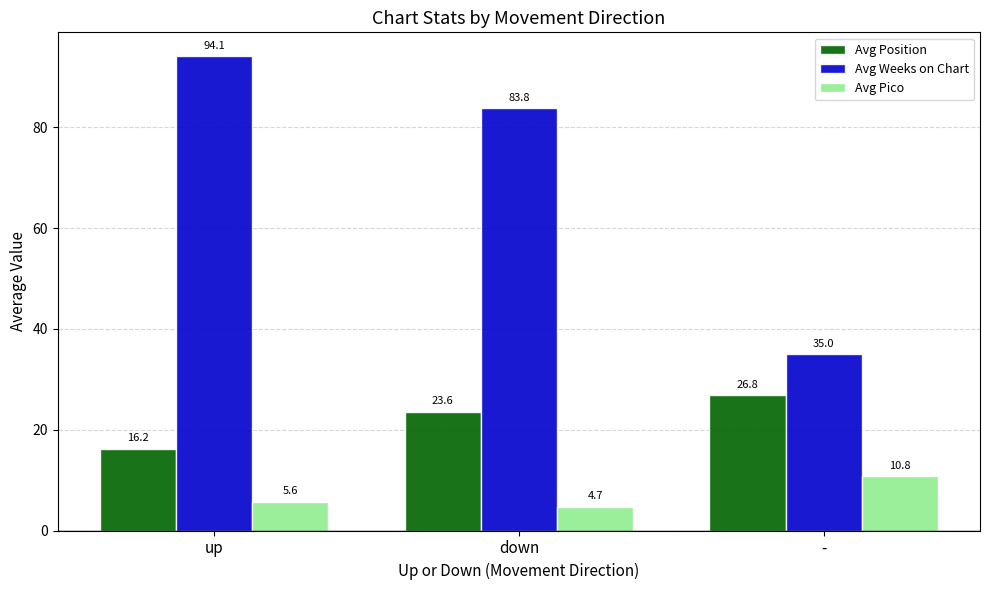

Between down and -, which series saw the biggest shift?

Avg Weeks on Chart